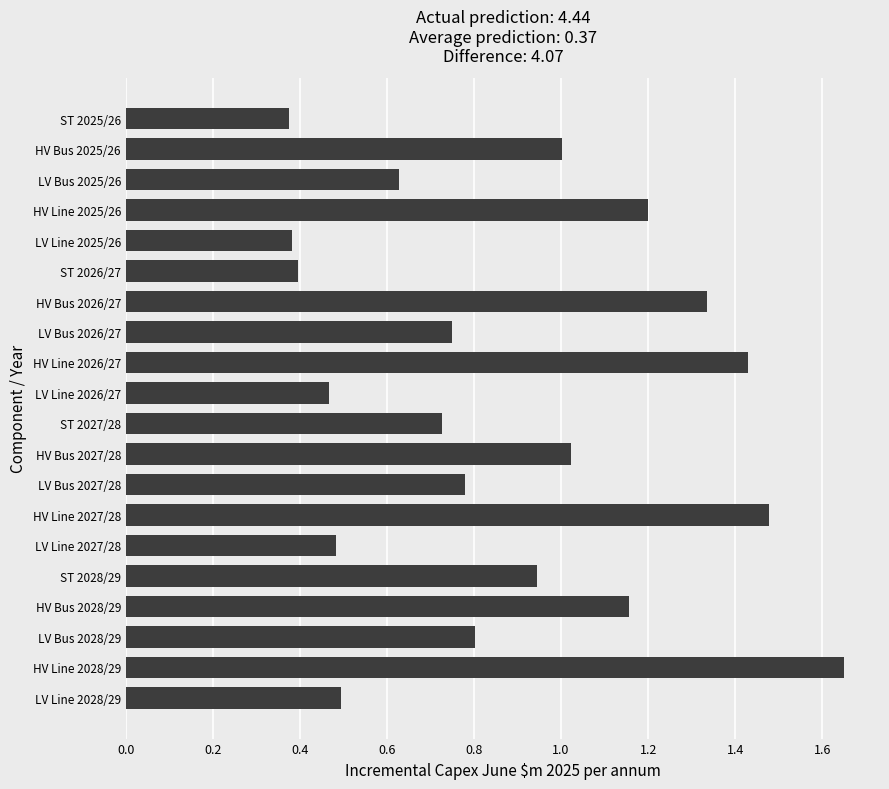

The chart shows a value of 2.3 at HV Line 2027/28. True or false?

False